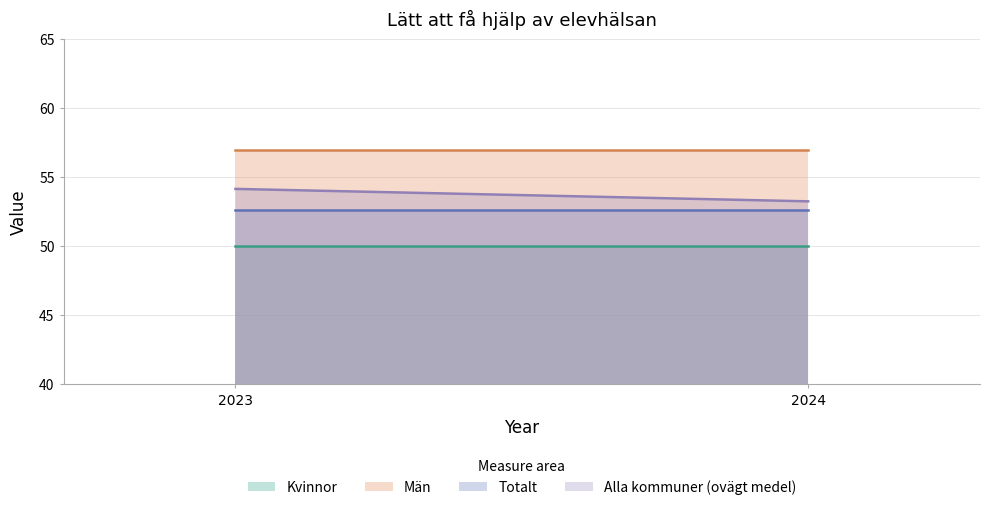

List the labels in order of Kvinnor value, smallest first.

2023, 2024